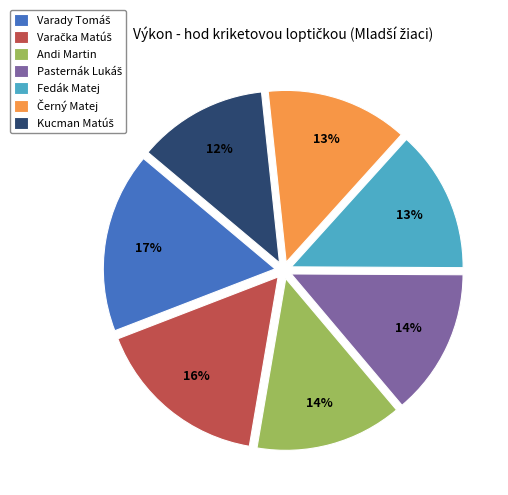

Does Fedák Matej represent more than half of the total?

No